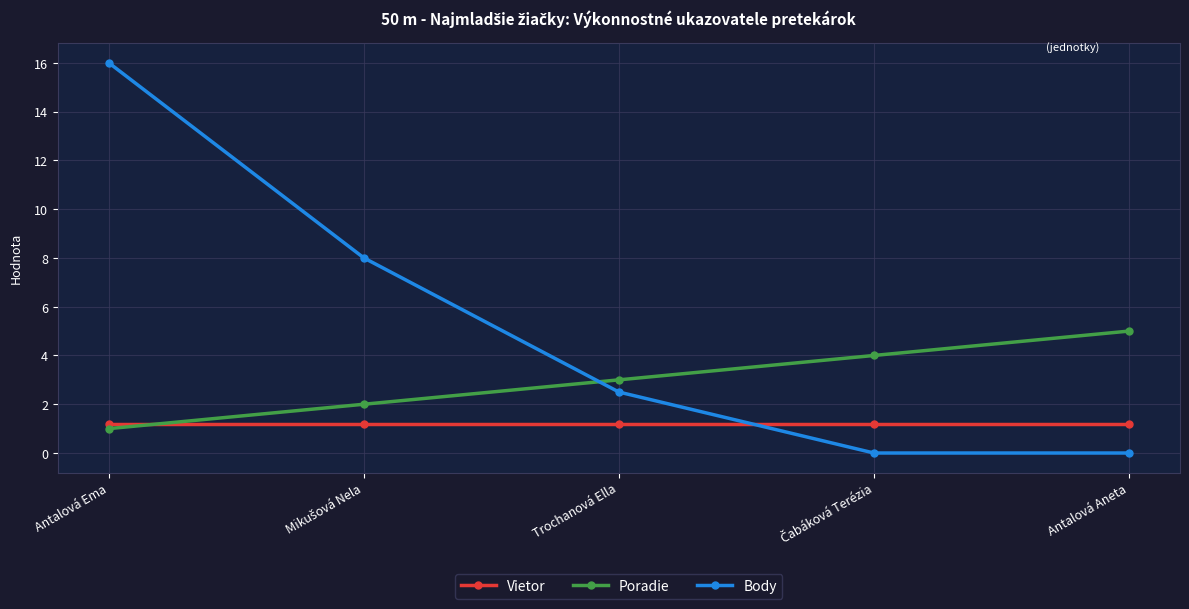

Count the number of categories in the chart.

5